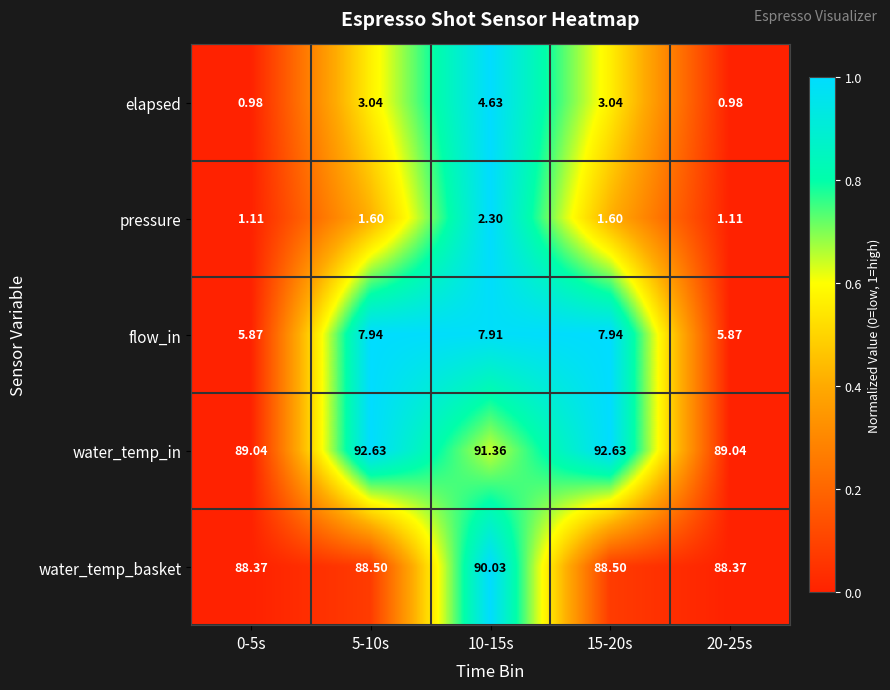

How many data points in elapsed are less than 3?

2